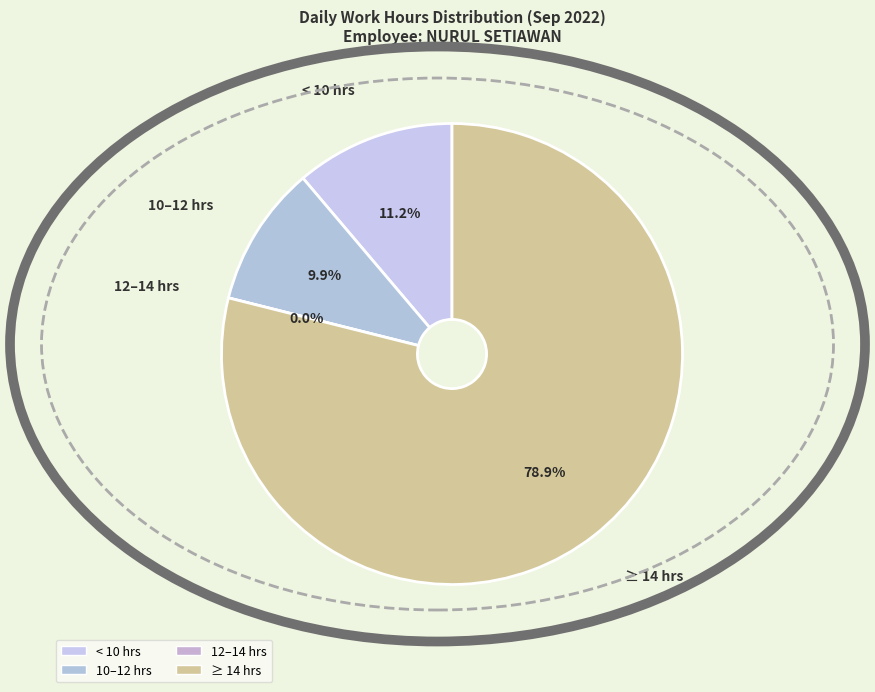

Is it true that Day 7 is 1% of the pie?

False